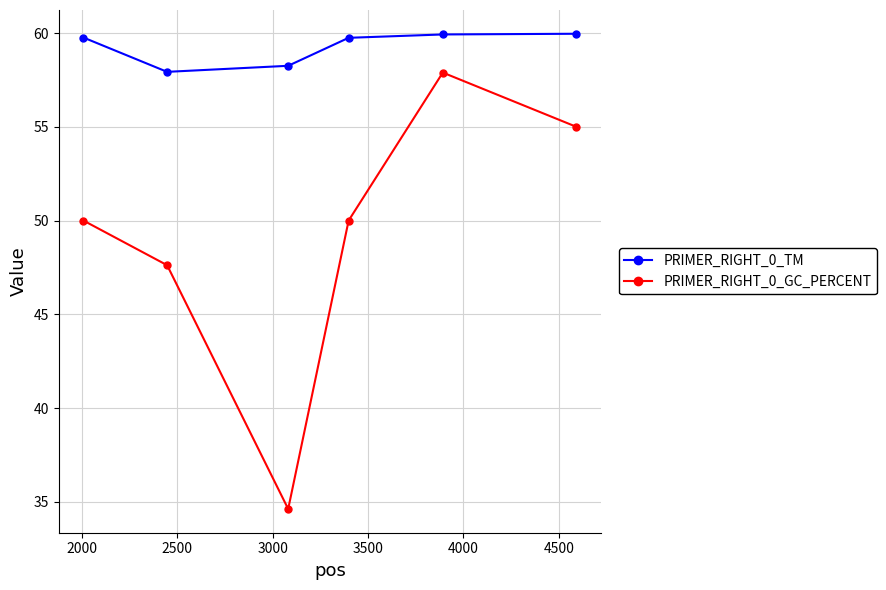

Rank the series by their average value, from highest to lowest.

PRIMER_RIGHT_0_TM, PRIMER_RIGHT_0_GC_PERCENT